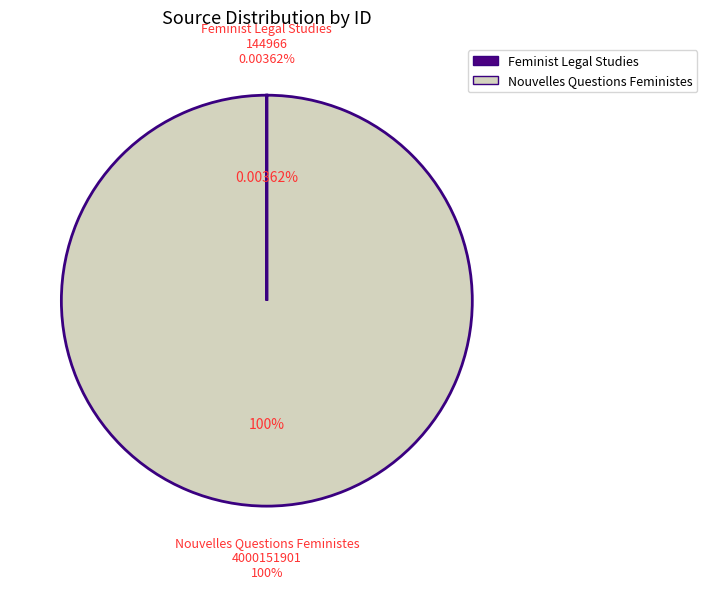

What is the change in value from Feminist Legal Studies to Nouvelles Questions Feministes?

+4000006935